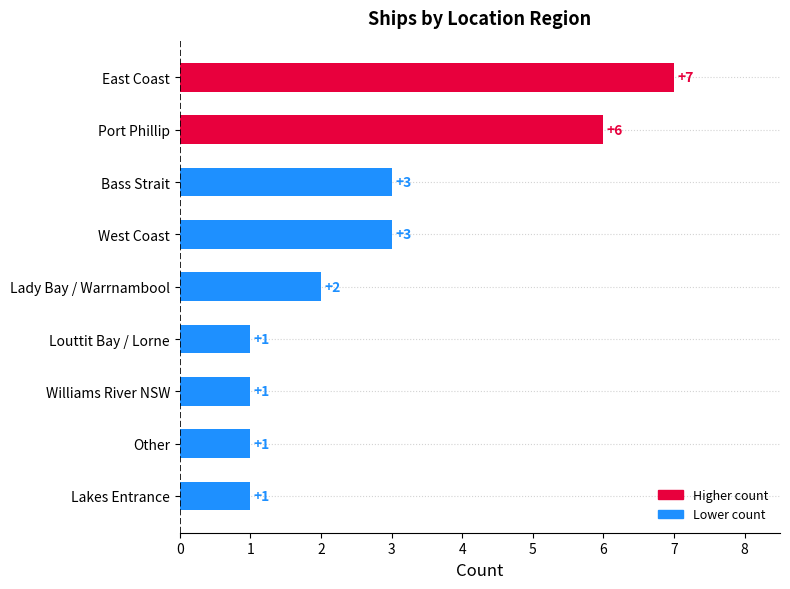

Between Lady Bay / Warrnambool and Other, which is larger?

Lady Bay / Warrnambool